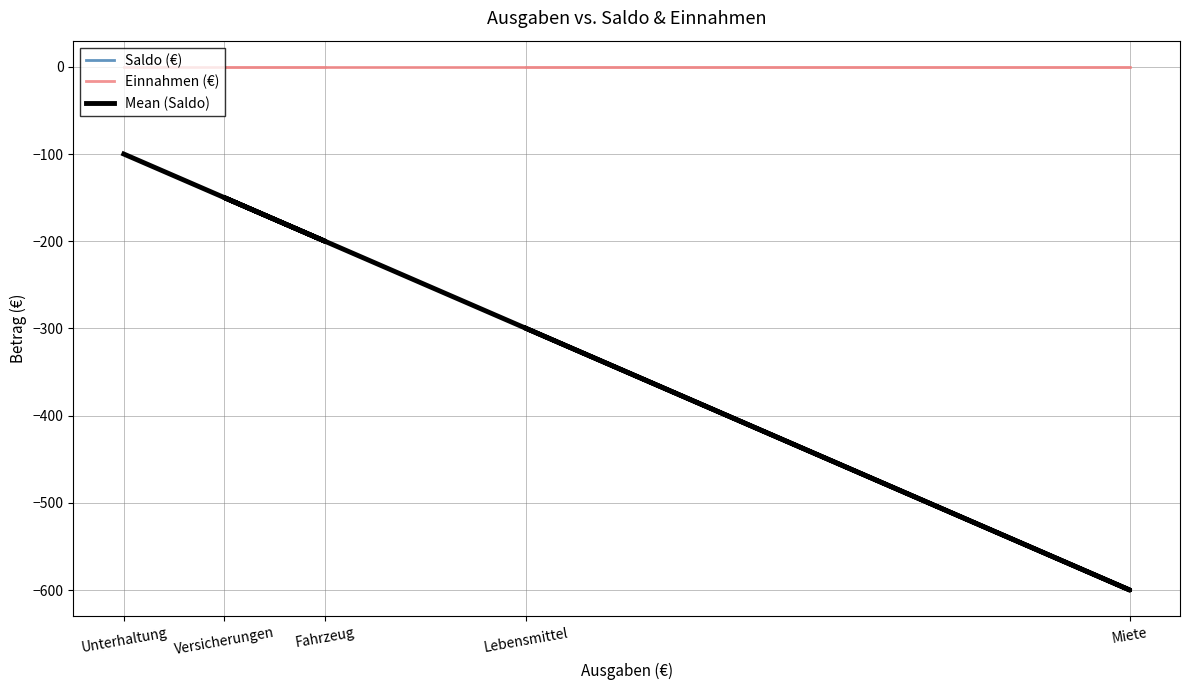

At how many categories does at least one series exceed -190?

5